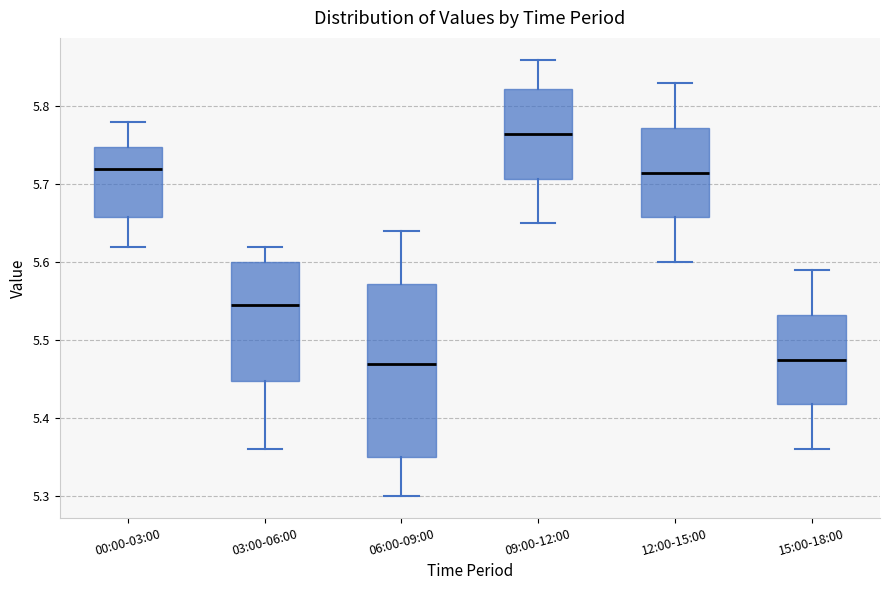

Reading left to right, transcribe this box plot: for each box, give where its median line is, the range the box spans, and where its two whiskers end, as read against the y-axis. The values are not printed on the chart, so give them approximately, as read against the axis.

00:00-03:00: median 5.72, box 5.66 to 5.75, whiskers 5.62 to 5.78
03:00-06:00: median 5.55, box 5.45 to 5.60, whiskers 5.36 to 5.62
06:00-09:00: median 5.47, box 5.35 to 5.57, whiskers 5.30 to 5.64
09:00-12:00: median 5.77, box 5.71 to 5.82, whiskers 5.65 to 5.86
12:00-15:00: median 5.72, box 5.66 to 5.77, whiskers 5.60 to 5.83
15:00-18:00: median 5.48, box 5.42 to 5.53, whiskers 5.36 to 5.59